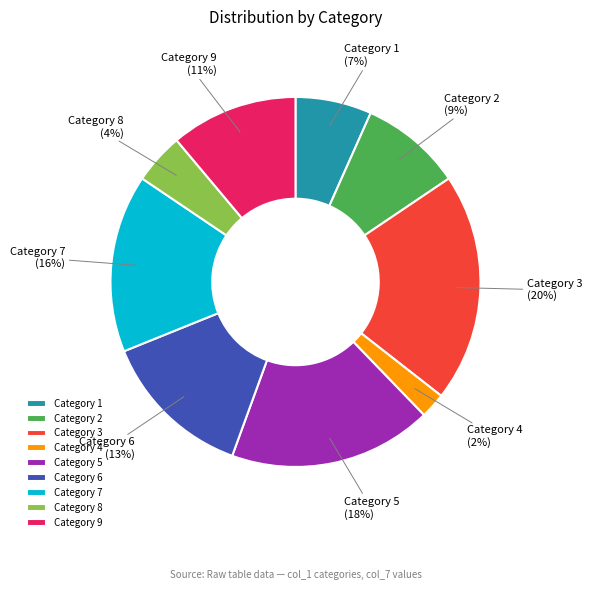

The Category 1 slice represents 1% of the pie. True or false?

False